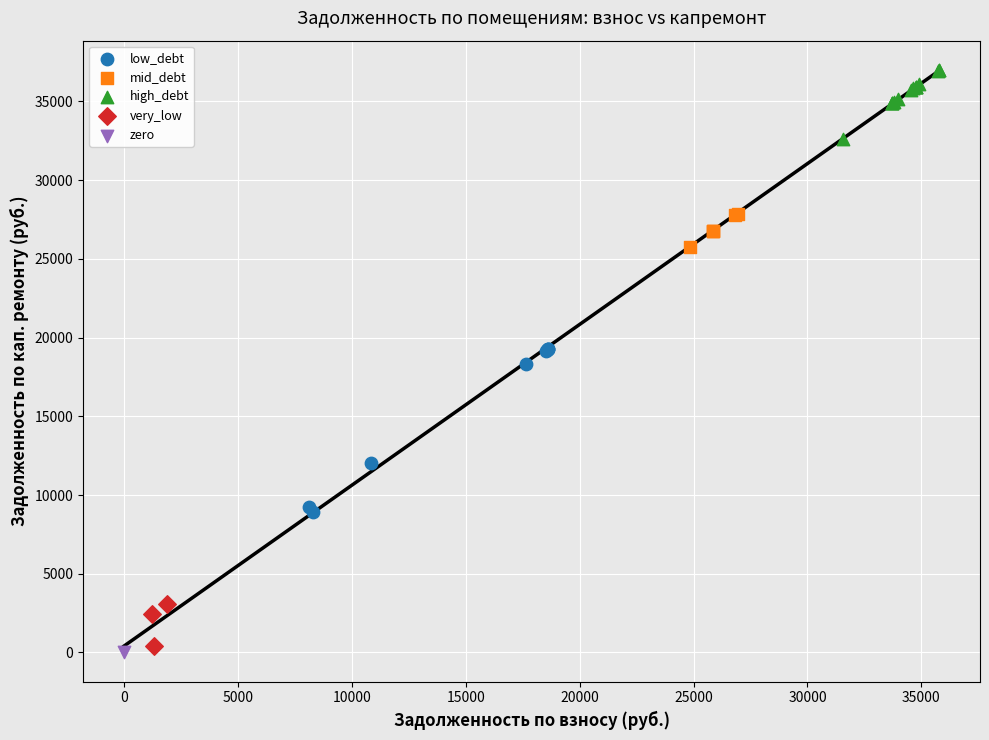

Which series reaches the maximum Y coordinate?

high_debt